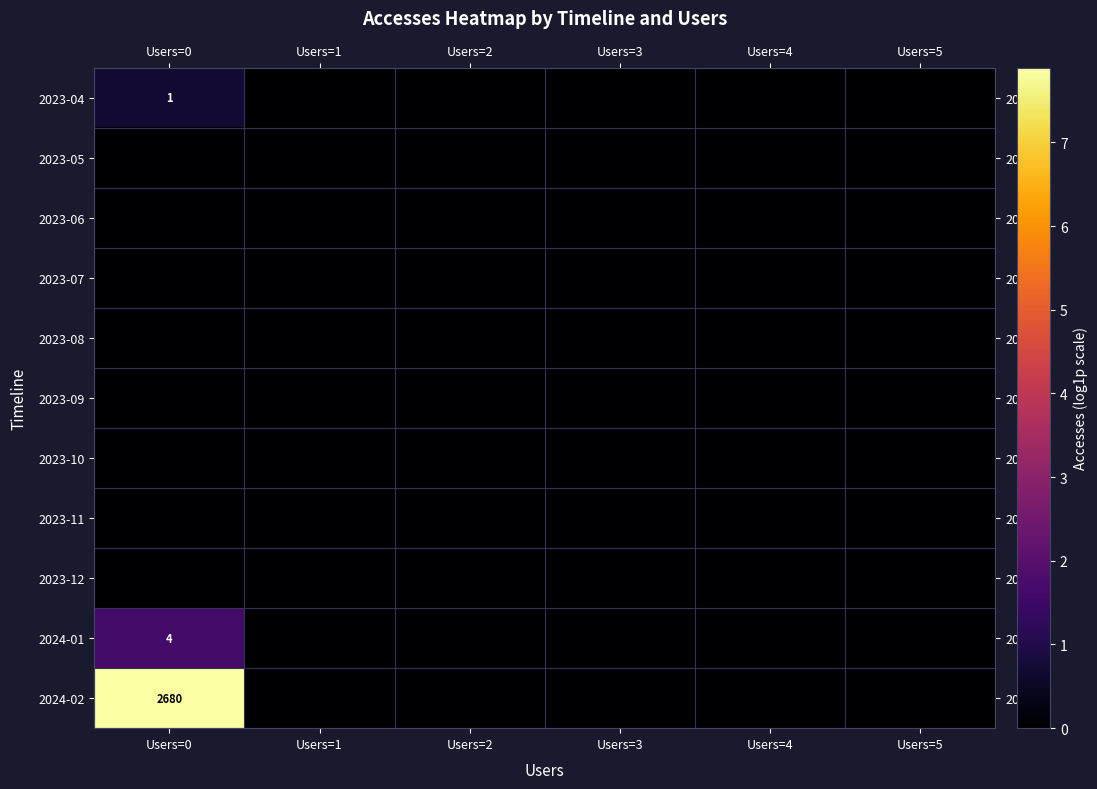

Which category has the lowest value in the 2023-08 series?

Users=0